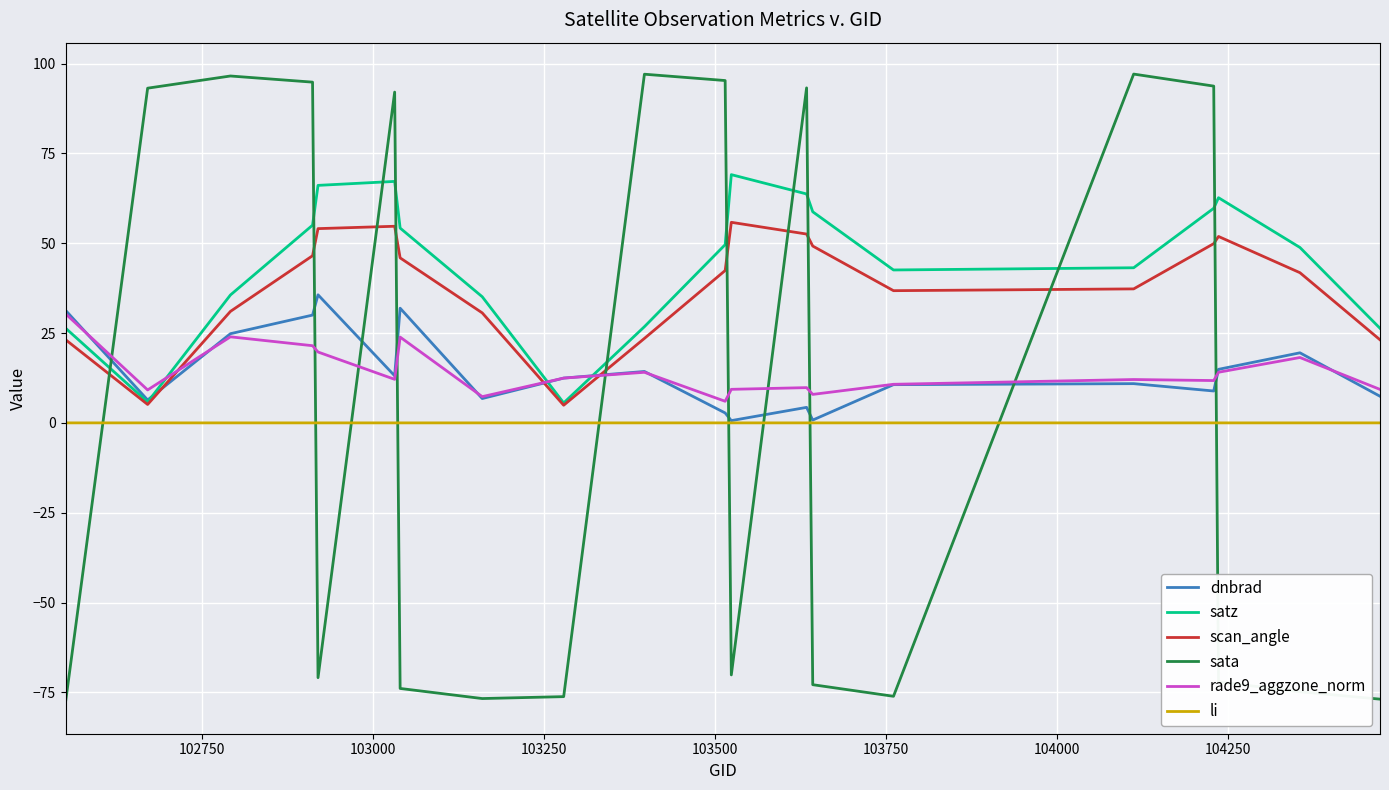

How many lines are shown in the chart?

6